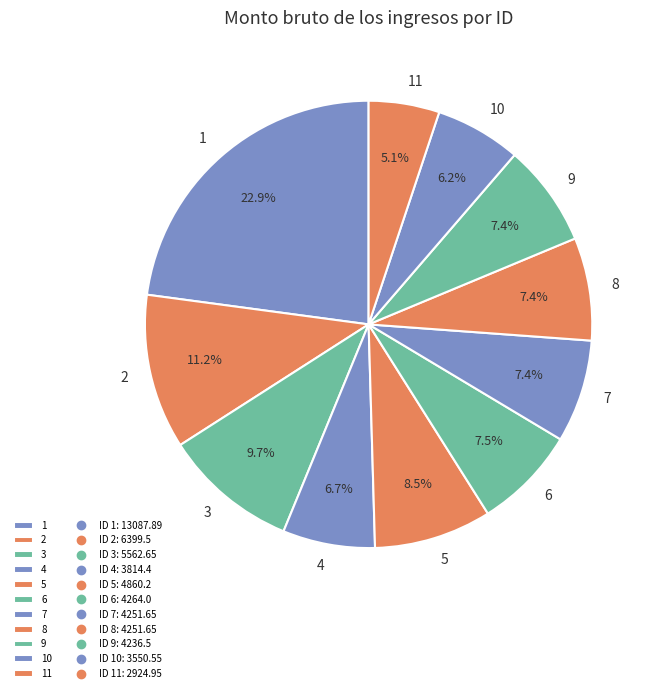

How many slices are in this pie chart?

11